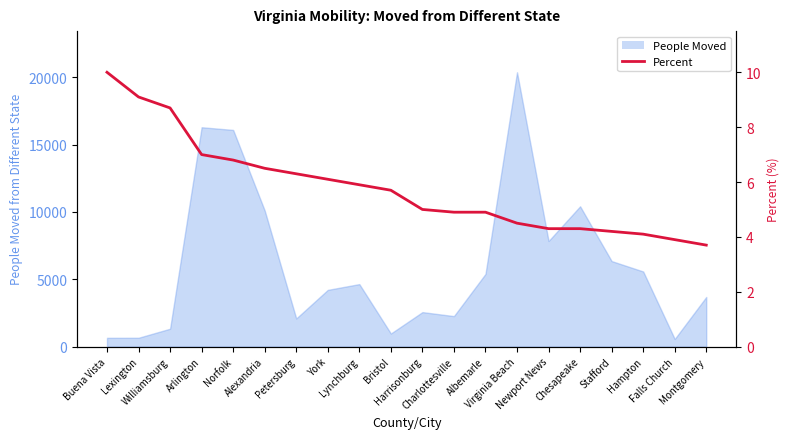

What is the difference between the maximum and minimum values?

6.3